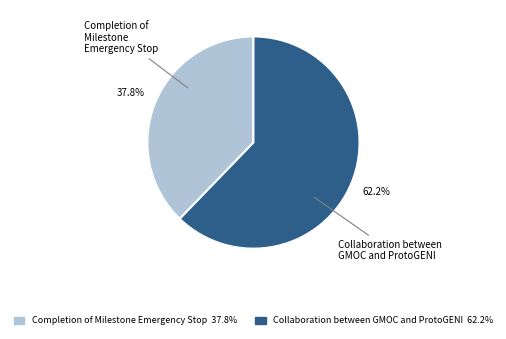

Is it true that Collaboration between GMOC and ProtoGENI is 51% of the pie?

False